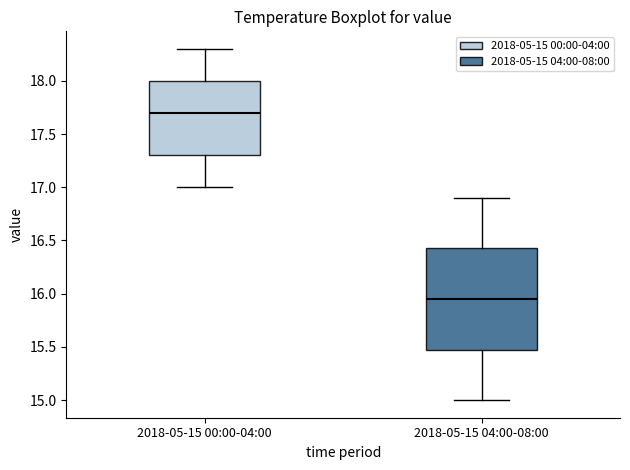

Reading left to right, read every box against the y-axis: the position of its median line, the range the box covers, and the ends of its whiskers. The values are not printed on the chart, so give them approximately, as read against the axis.

2018-05-15 00:00-04:00: median 17.70, box 17.30 to 18.00, whiskers 17.00 to 18.30
2018-05-15 04:00-08:00: median 15.95, box 15.50 to 16.45, whiskers 15.00 to 16.90